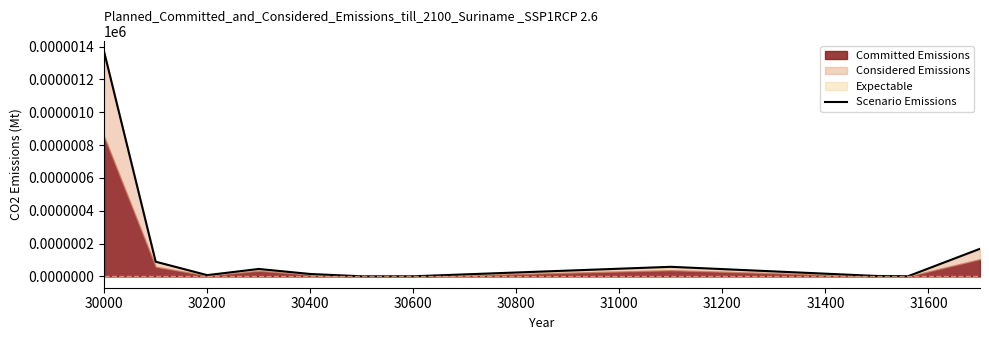

What is the average value?

0.1